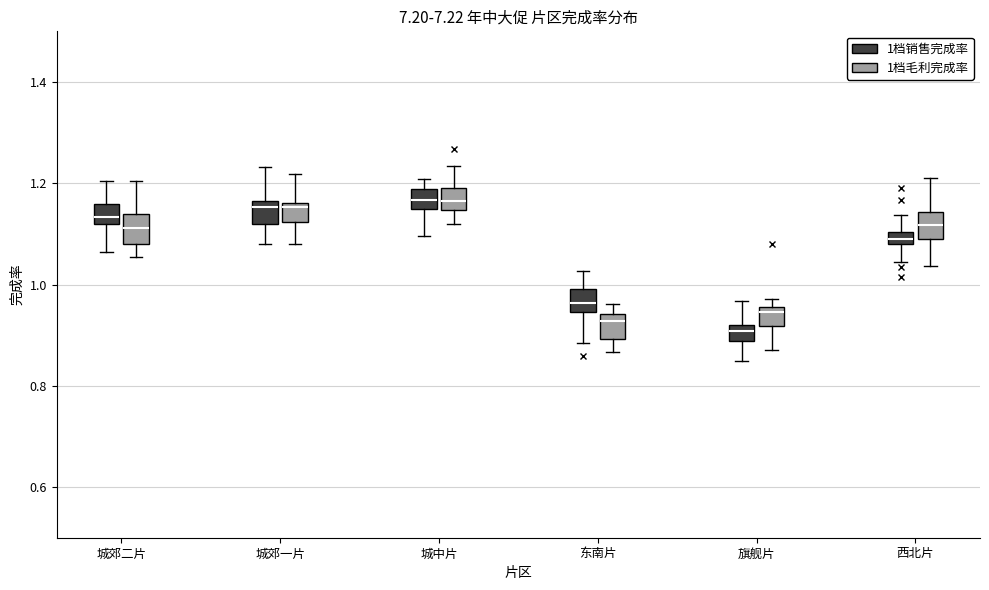

Where is the lower edge of the box for 东南片 (1档毛利完成率) on the y-axis? The values are not printed on the chart, so give them approximately, as read against the axis.

0.90